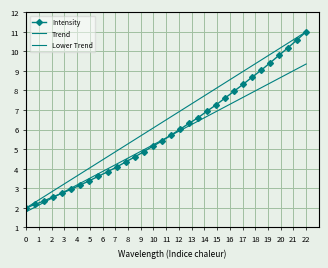

What is the sum of all Trend values?

208.0